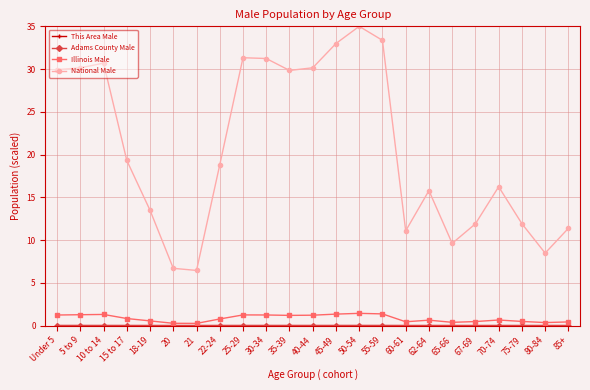

The National Male series shows 53.8 at 25-29. True or false?

False